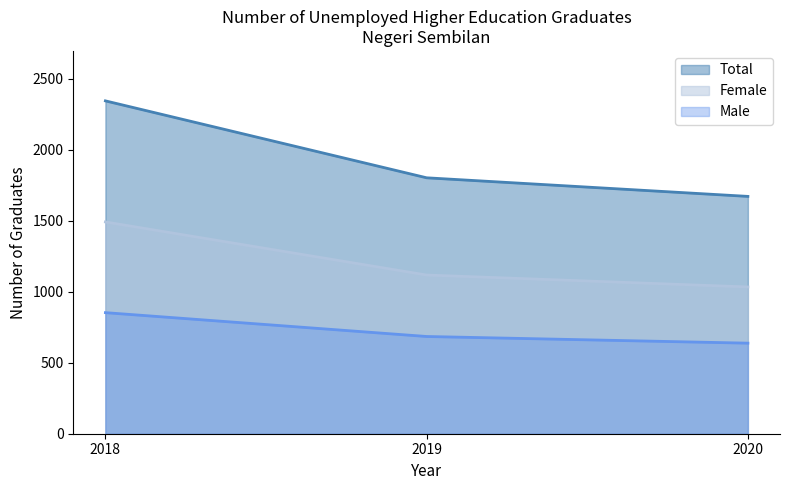

At which label is Male closest to 745?

2019